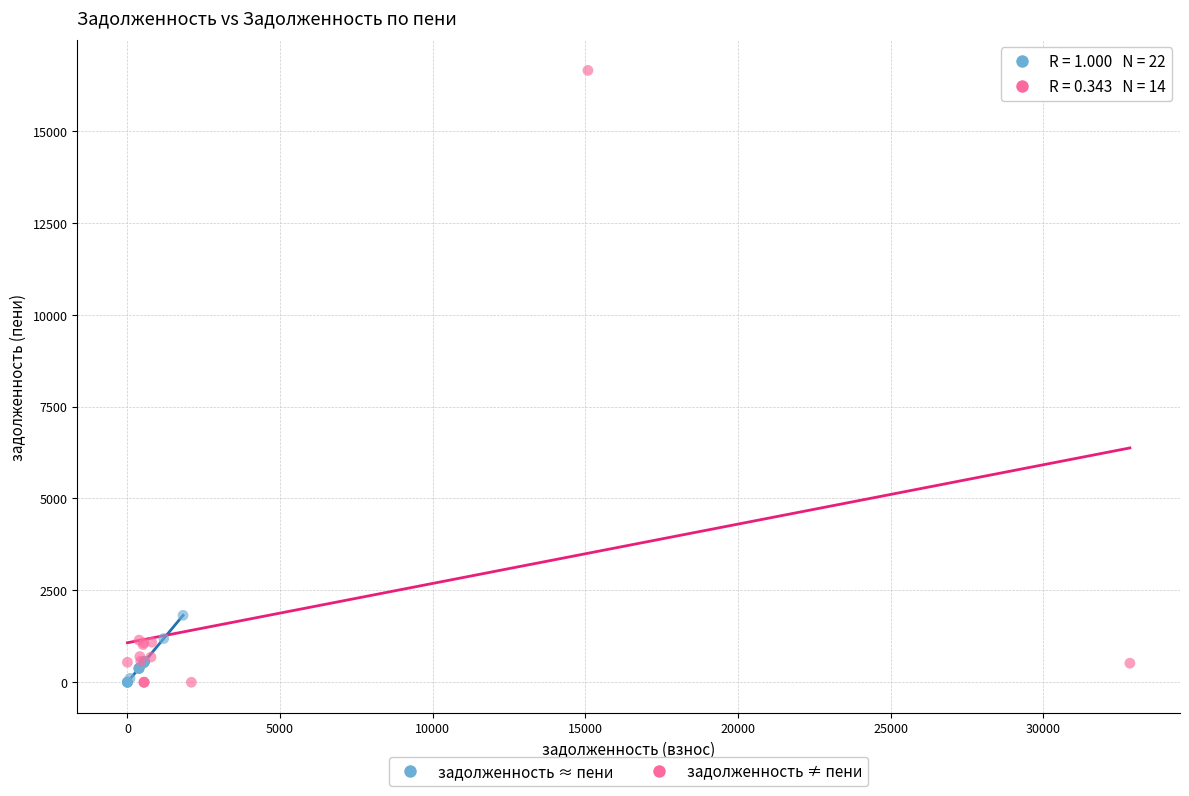

Which series has the widest spread of Y values?

задолженность ≠ пени